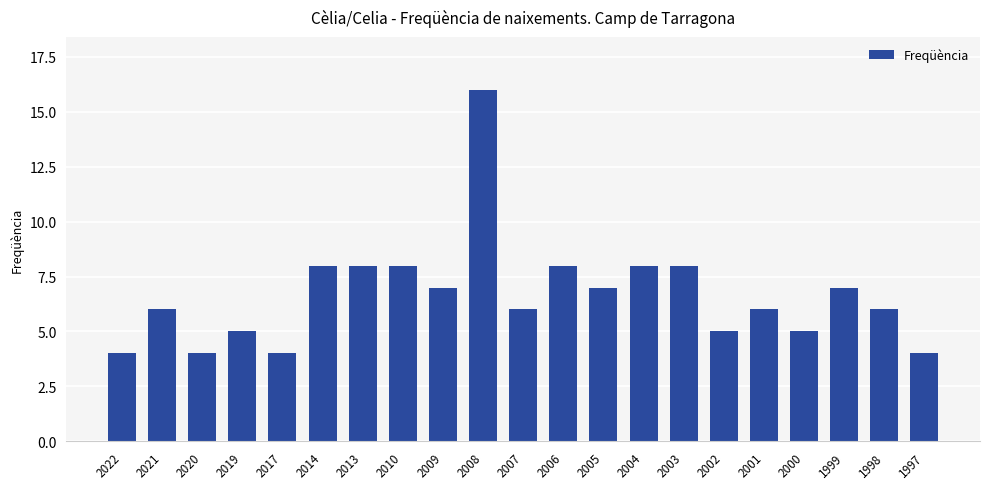

Approximately how many times larger is the value at 1997 compared to 2001?

0.7